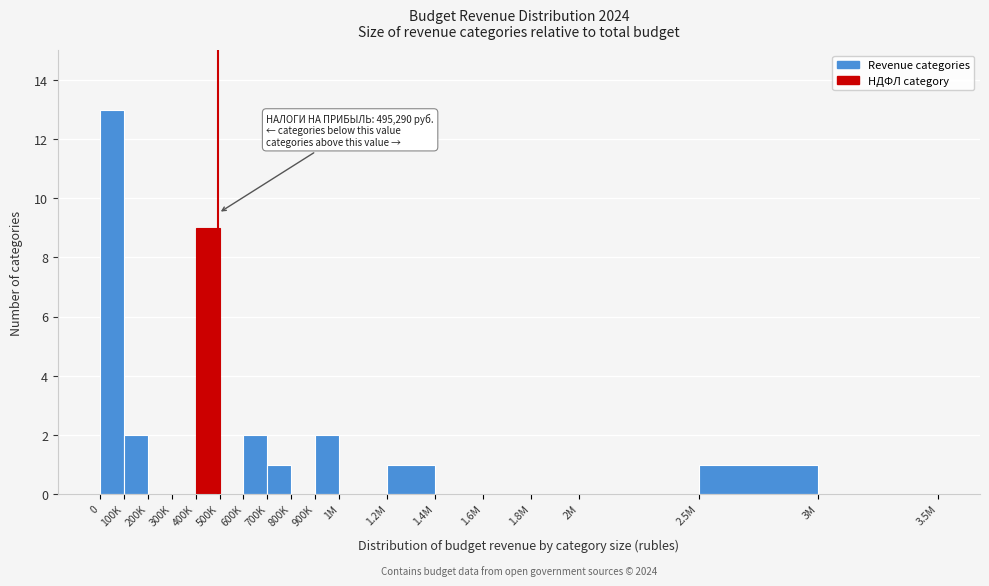

Reading left to right, extract all data points from this chart.

0=13	100K=2	200K=0	300K=0	400K=9	500K=0	600K=2	700K=1	800K=0	900K=2	1M=0	1.2M=1	1.4M=0	1.6M=0	1.8M=0	2M=0	2.5M=1	3M=0